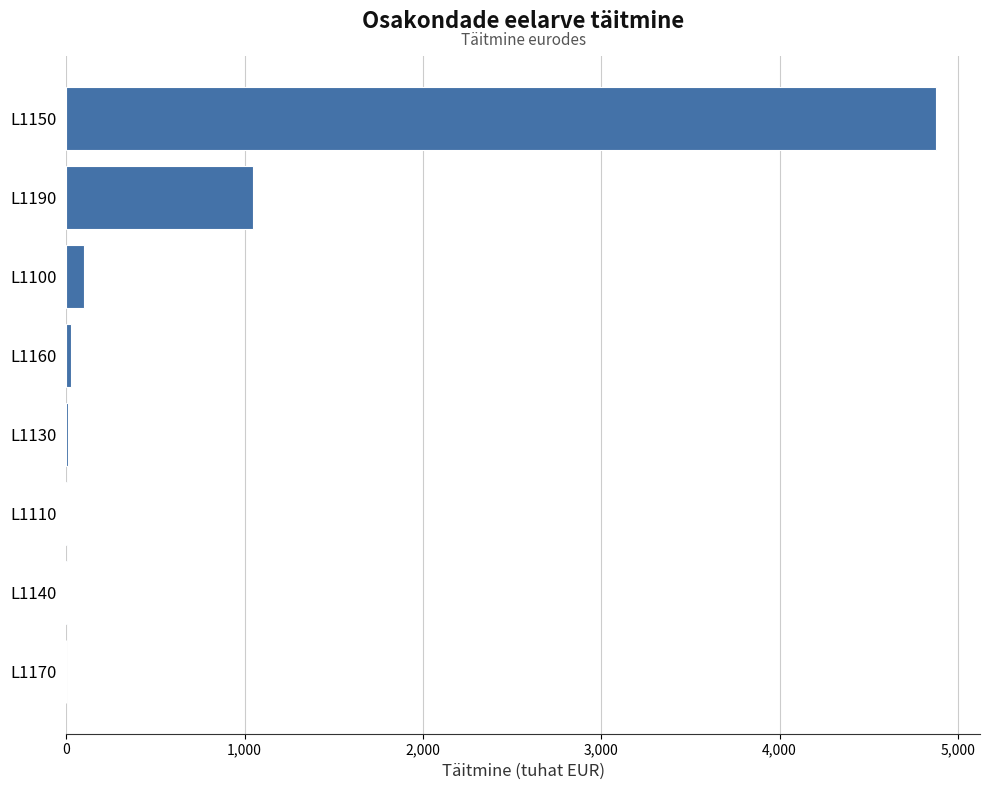

At which category does the chart reach its peak across all series?

L1150